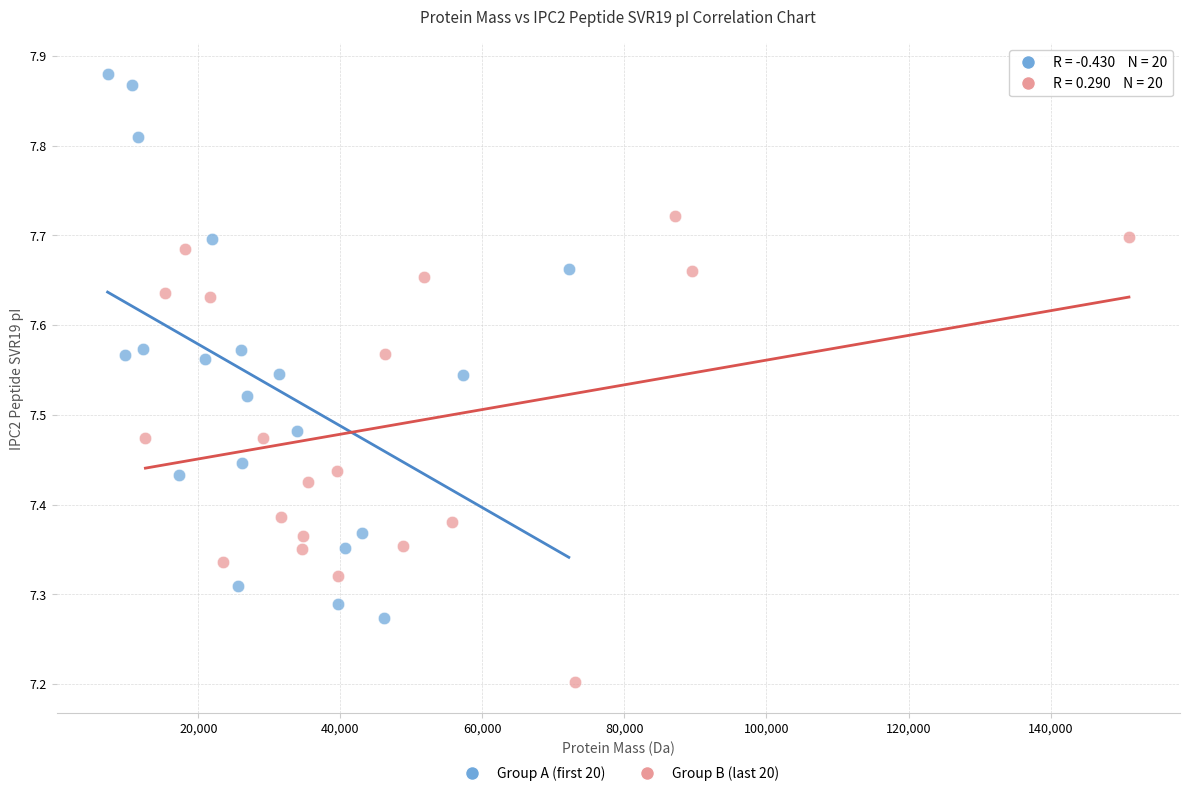

What are all the series names shown in the legend?

Group A (first 20), Group B (last 20)